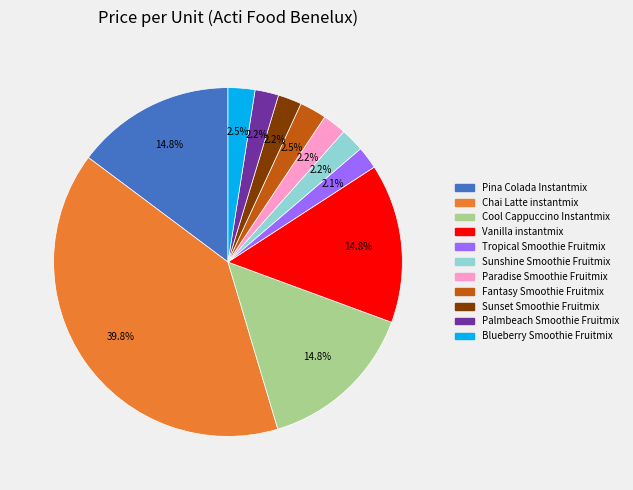

What portion of the pie excludes Palmbeach Smoothie Fruitmix?

97.8%